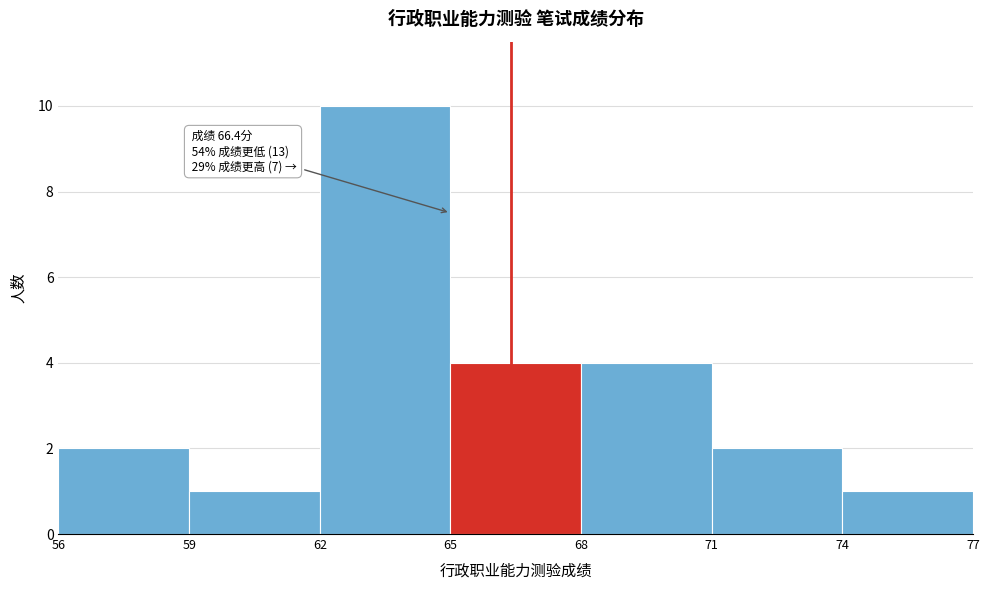

Which range on the x-axis has the tallest bar?

62 to 65